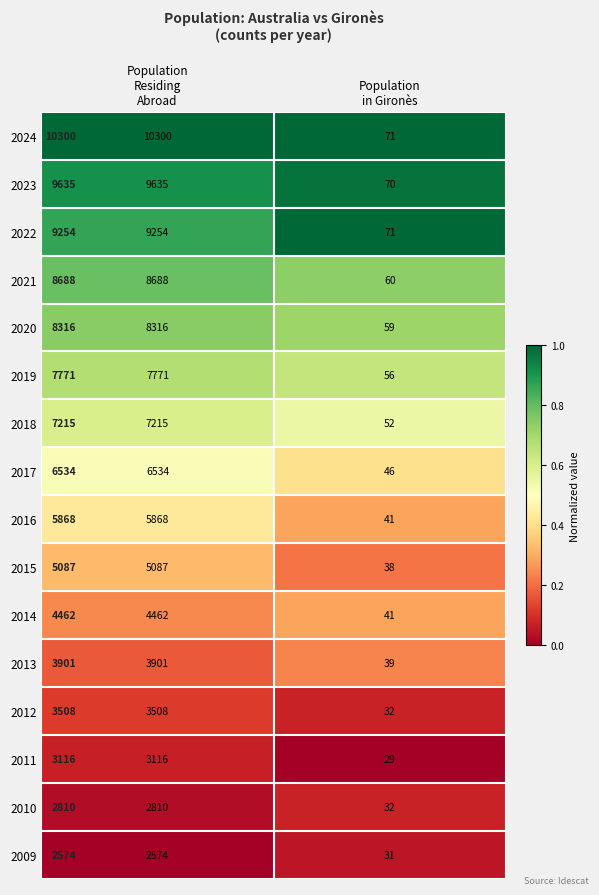

Which series has the largest total across all categories?

2024